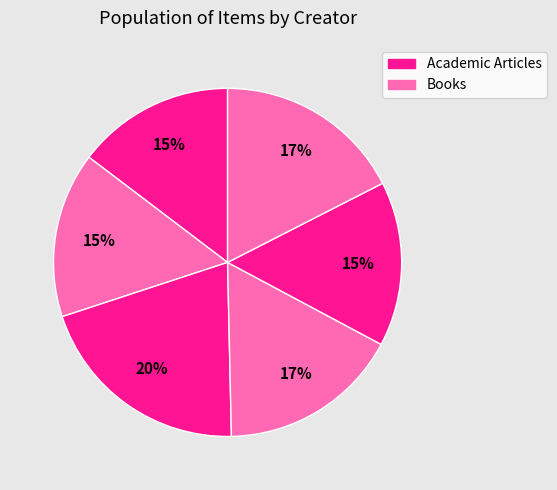

How many segments does this pie chart have?

6